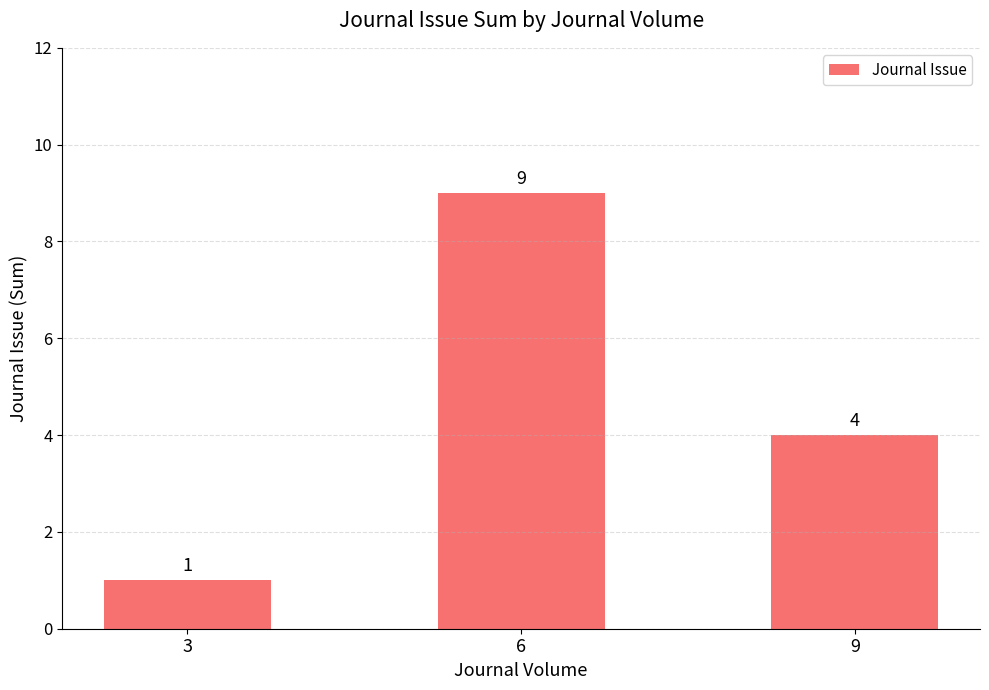

Does the chart contain any negative values?

No